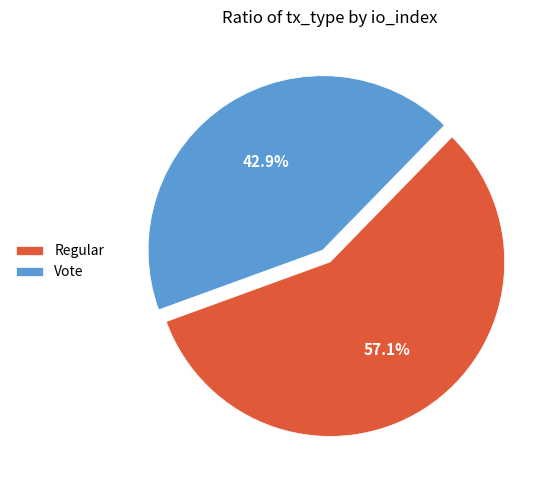

To the nearest percent, what is the average slice percentage?

50%